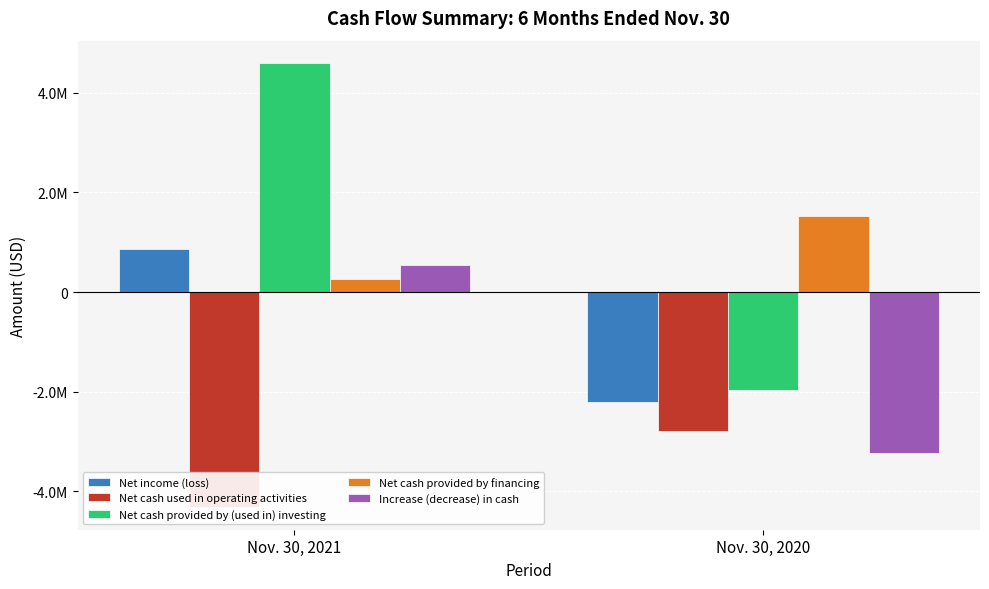

Which category has the highest value across all series?

Nov. 30, 2021